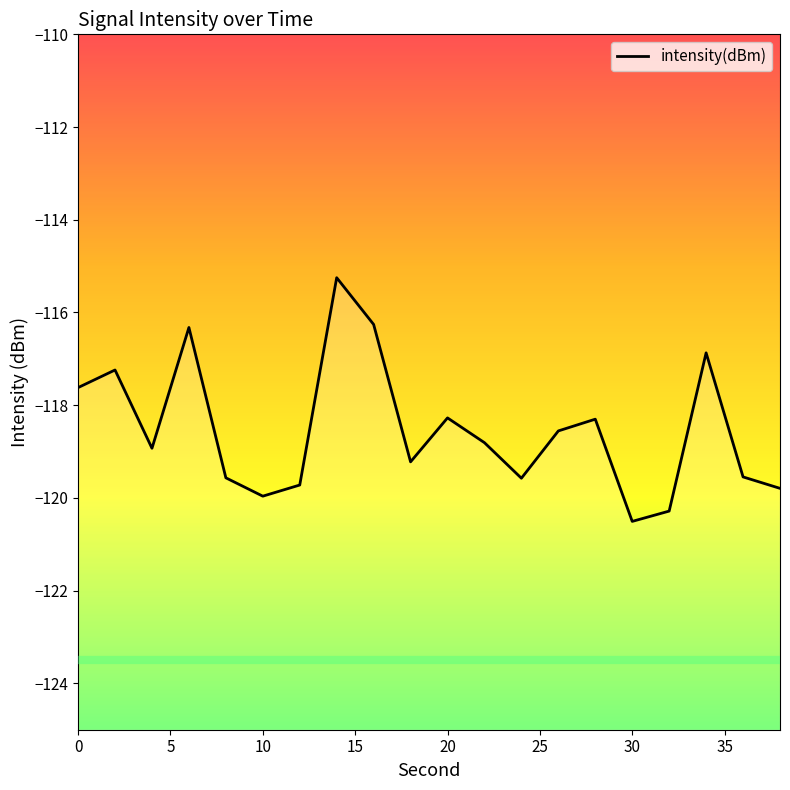

The value at 20 is -75.0. True or false?

False